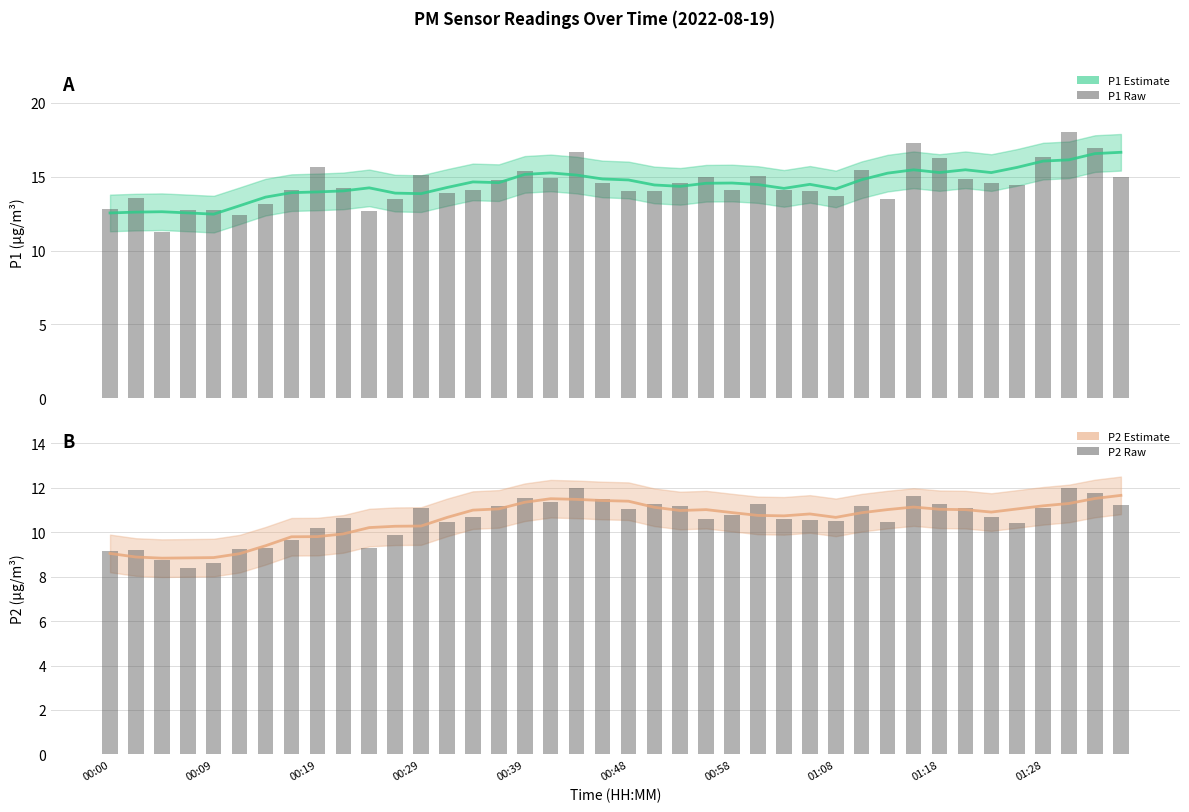

How many data points in P2 are less than 10?

10